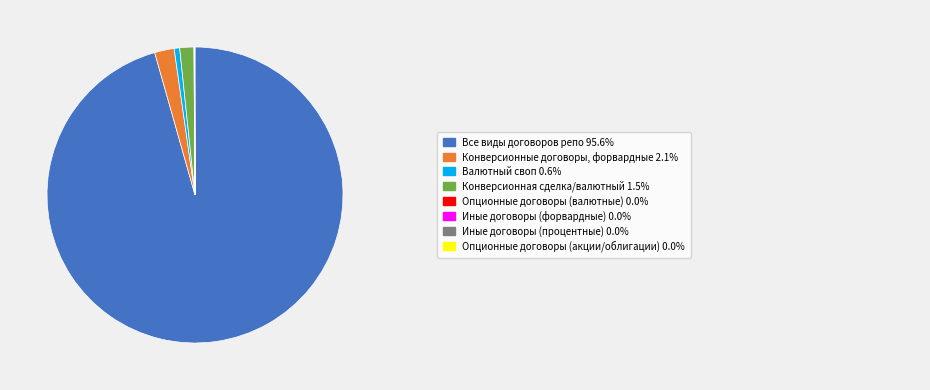

Is there a majority slice in this chart?

Yes